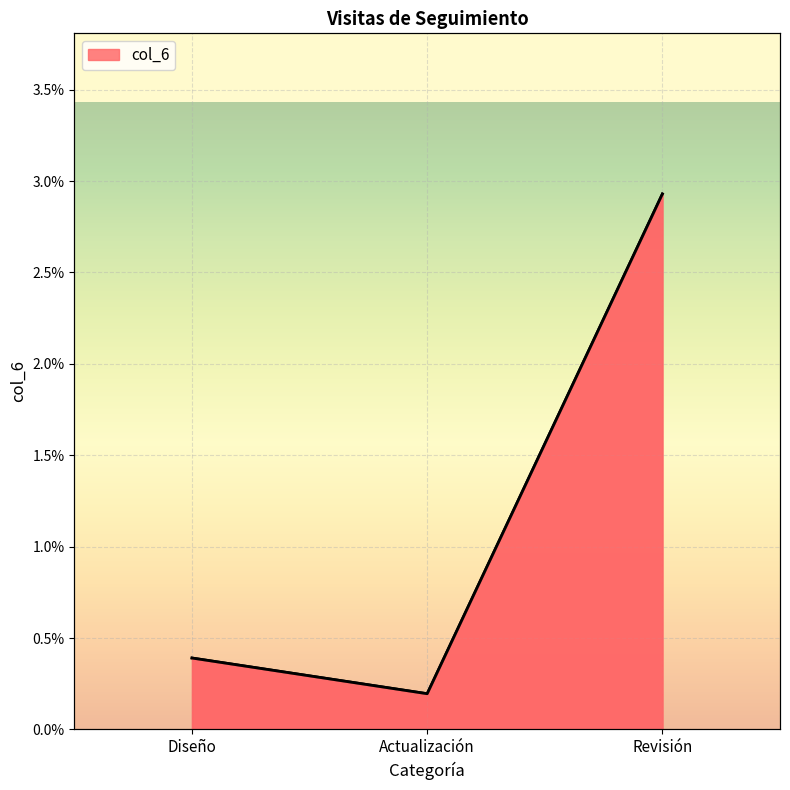

What is the label of the 1st point from the right?

Revisión